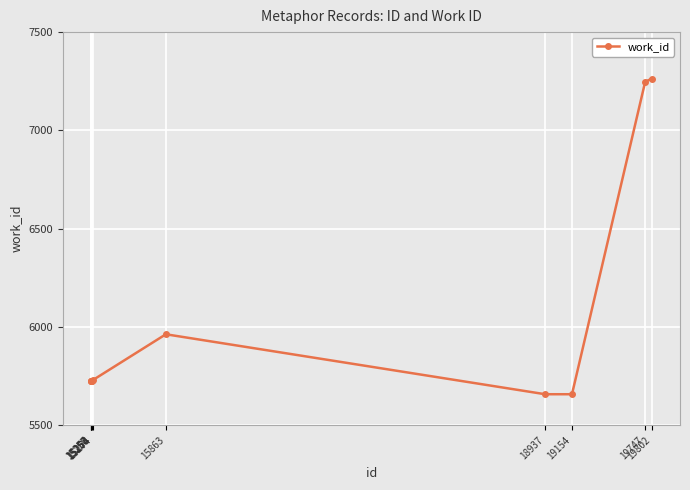

What is the difference between the maximum and second lowest values?

1606